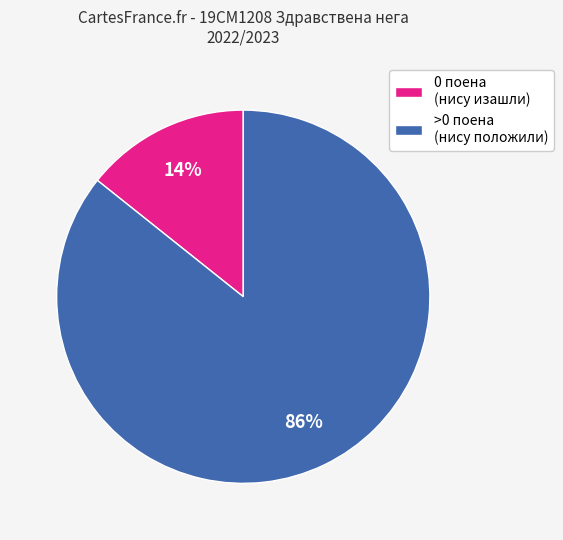

Which slice is the largest?

>0 поена (нису положили)